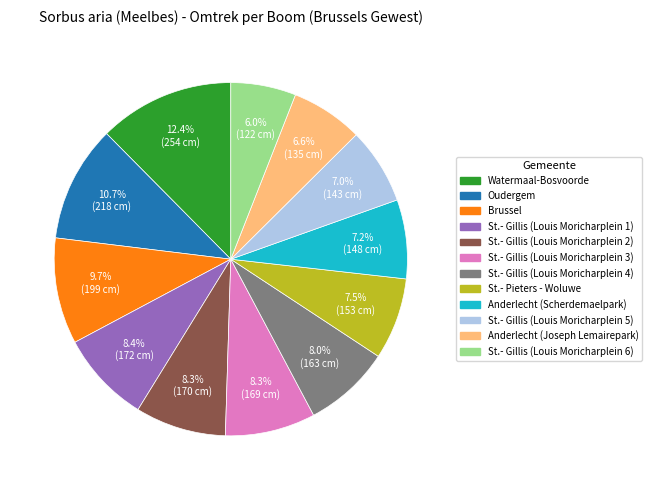

What percentage is the Anderlecht (Scherdemaelpark) slice, to the nearest percent?

7%